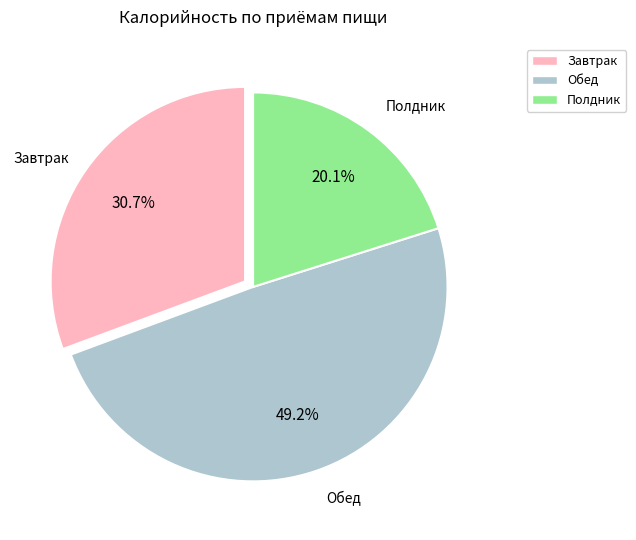

Count the number of slices in the pie.

3